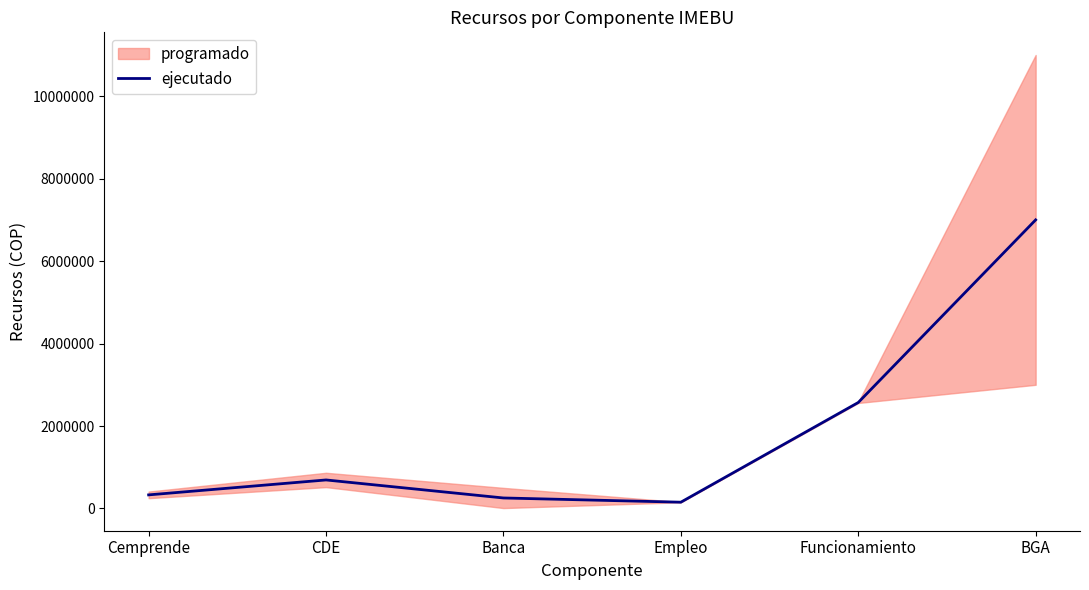

Reading left to right, what are all the values shown in this chart?

Cemprende=330000	CDE=692000	Banca=255000	Empleo=152500	Funcionamiento=2570500	BGA=7000000